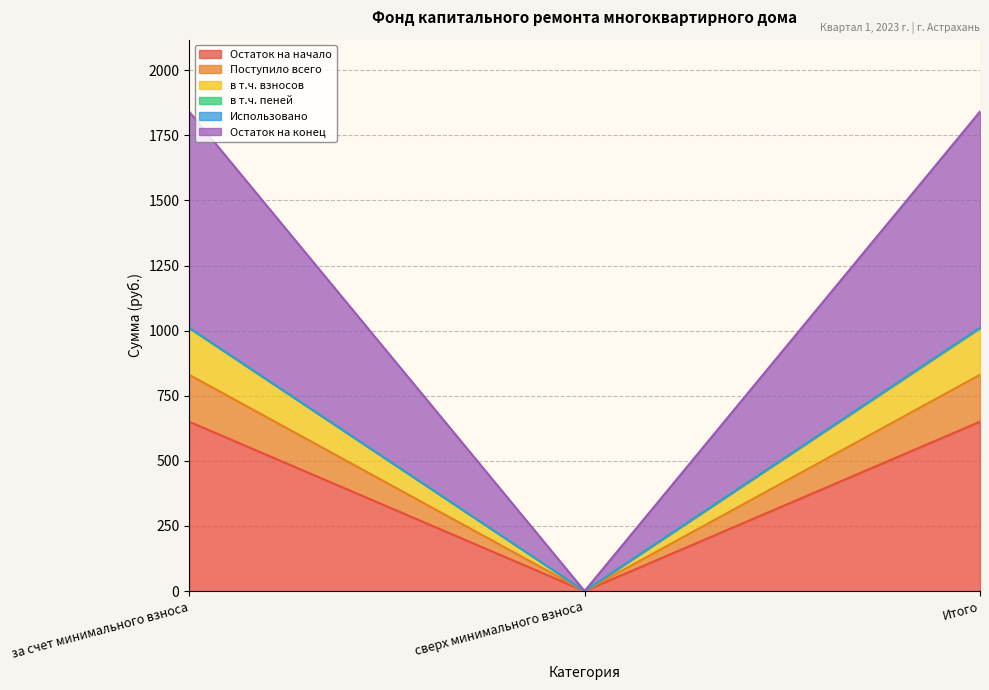

What is the average value of the Поступило всего series?

553.7